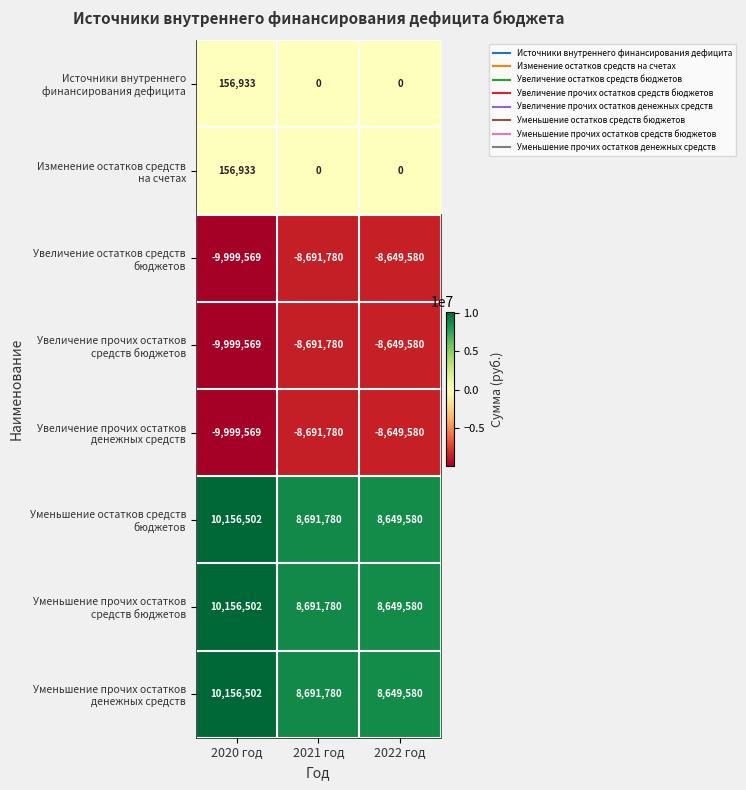

What is the spread (max minus min) of values at 2020 год?

20156071